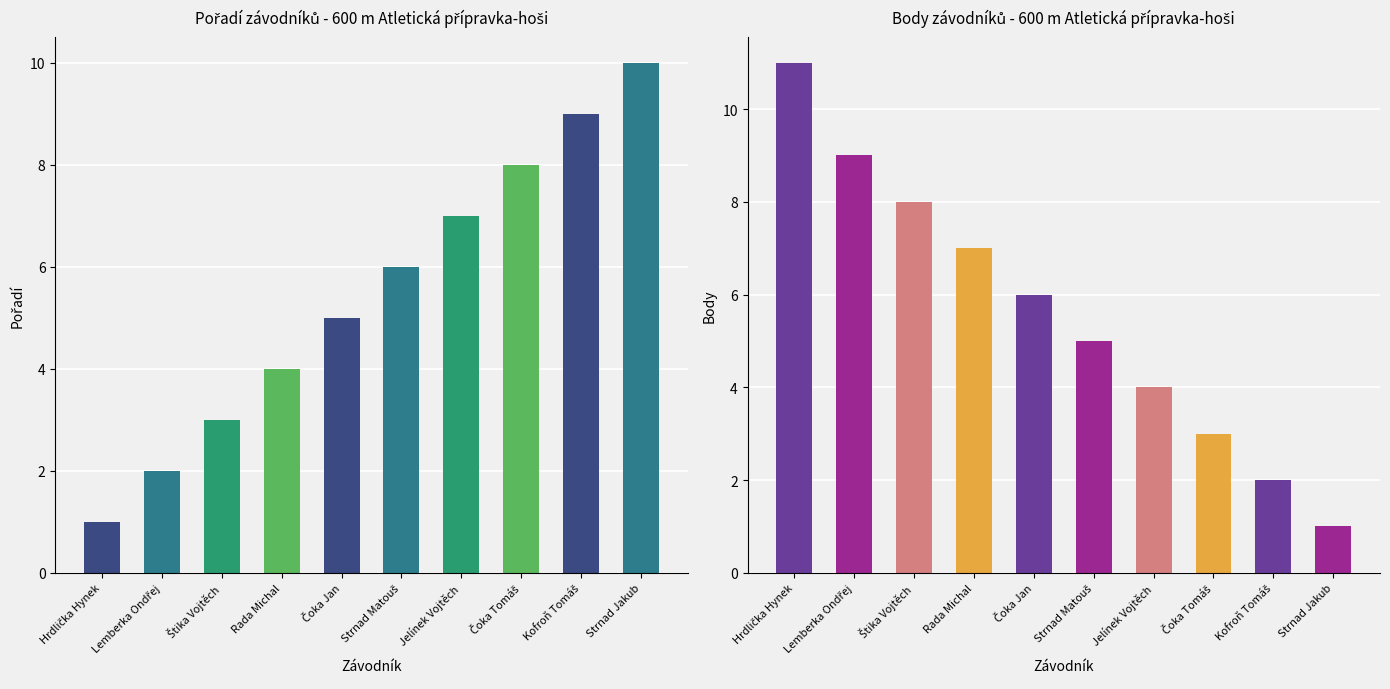

Reading left to right, extract all data points from this chart.

Pořadí: Hrdlička Hynek=1	Lemberka Ondřej=2	Štika Vojtěch=3	Rada Michal=4	Čoka Jan=5	Strnad Matouš=6	Jelínek Vojtěch=7	Čoka Tomáš=8	Kofroň Tomáš=9	Strnad Jakub=10
Body: Hrdlička Hynek=11	Lemberka Ondřej=9	Štika Vojtěch=8	Rada Michal=7	Čoka Jan=6	Strnad Matouš=5	Jelínek Vojtěch=4	Čoka Tomáš=3	Kofroň Tomáš=2	Strnad Jakub=1